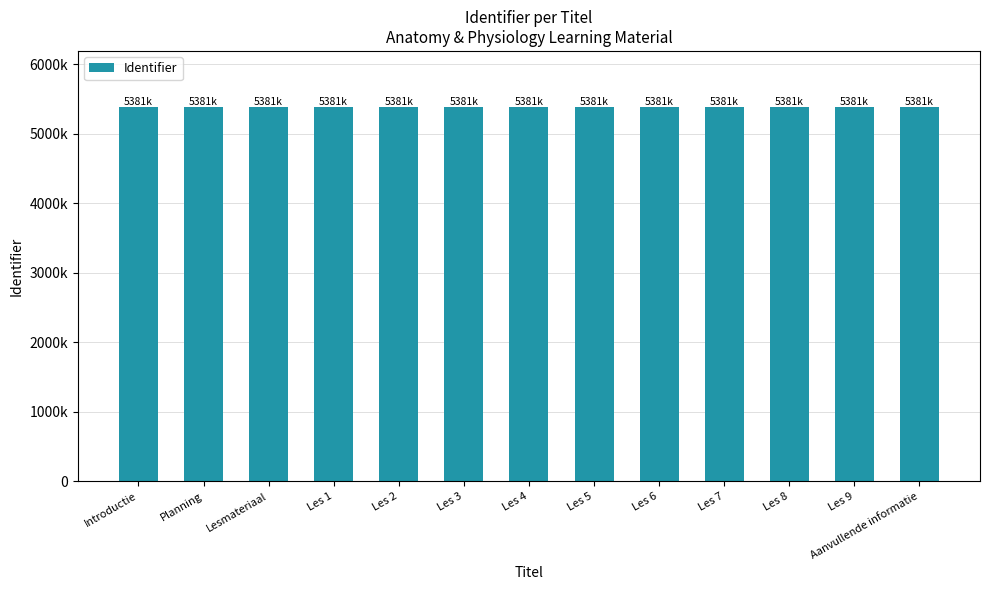

What is the label of the 7th bar from the right?

Les 4